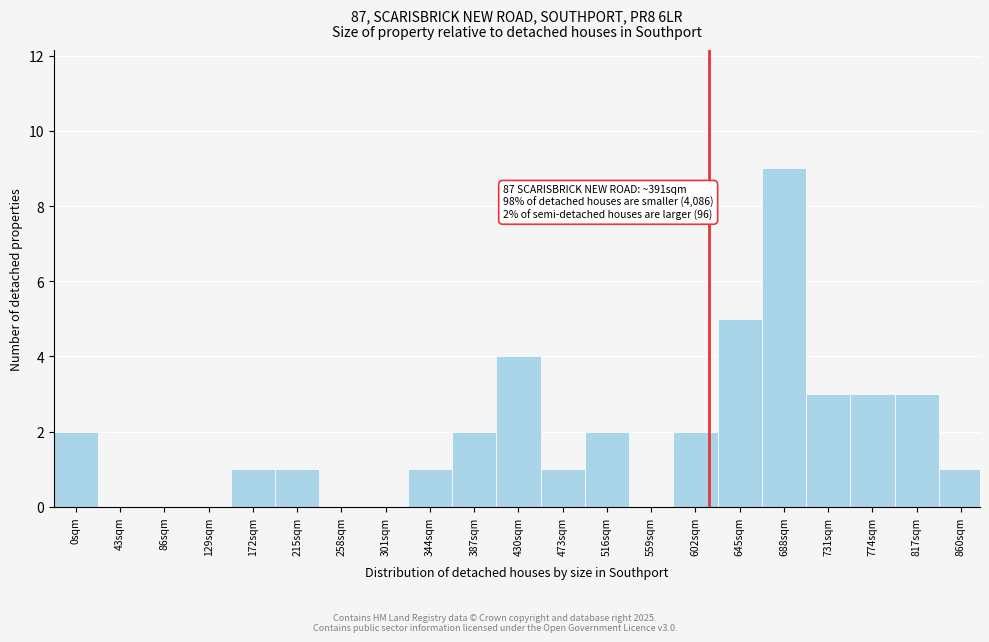

Reading right to left, transcribe all the data shown in this chart.

860sqm=1	817sqm=3	774sqm=3	731sqm=3	688sqm=9	645sqm=5	602sqm=2	559sqm=0	516sqm=2	473sqm=1	430sqm=4	387sqm=2	344sqm=1	301sqm=0	258sqm=0	215sqm=1	172sqm=1	129sqm=0	86sqm=0	43sqm=0	0sqm=2